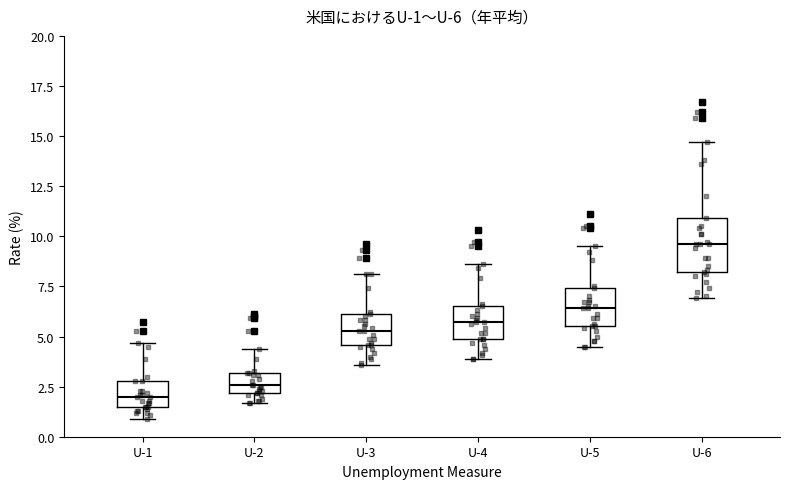

Which box is the tallest, from its lower edge to its upper edge?

U-6